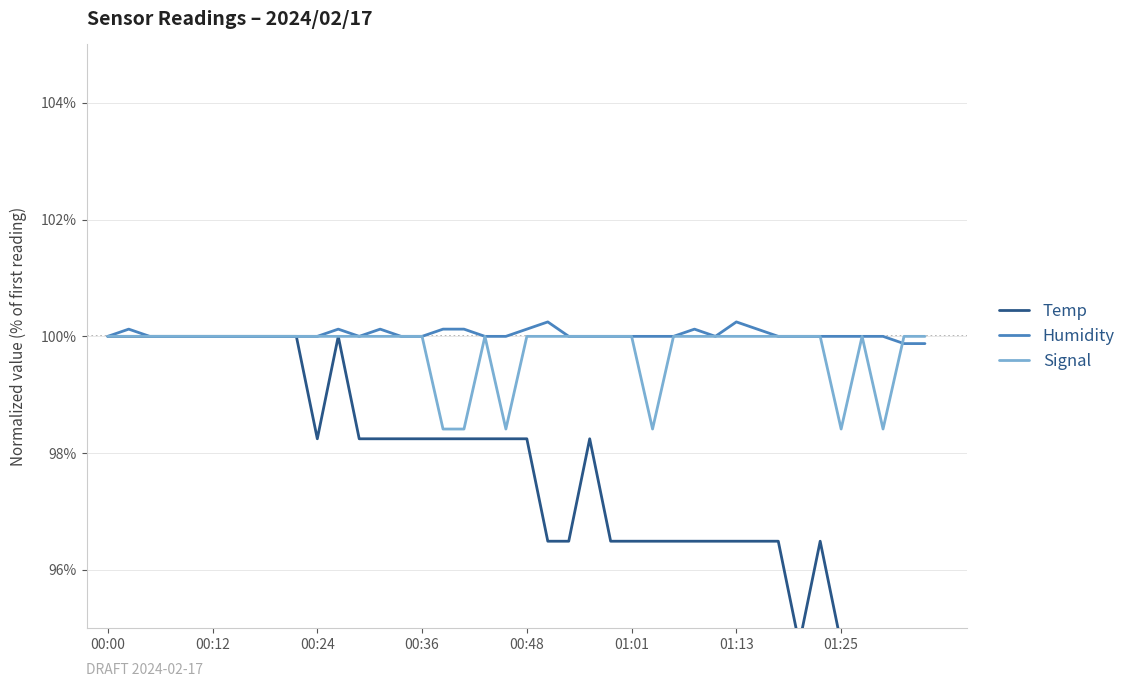

In Signal, how many points are higher than both neighbors (excluding endpoints)?

2